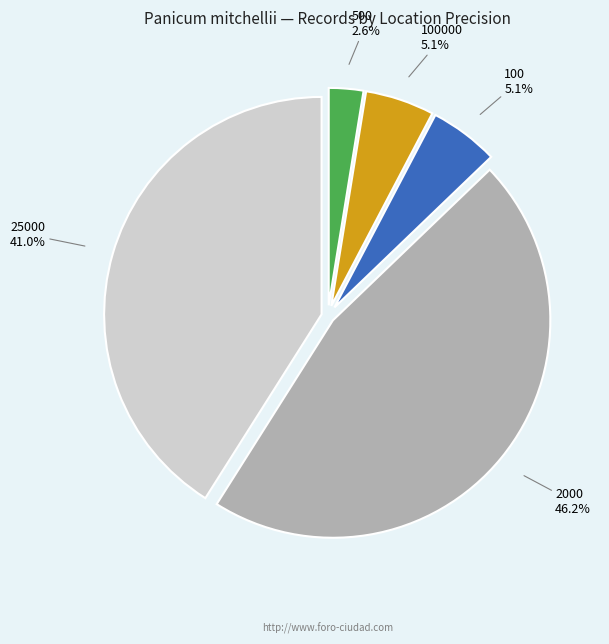

Does any single category account for the majority?

No